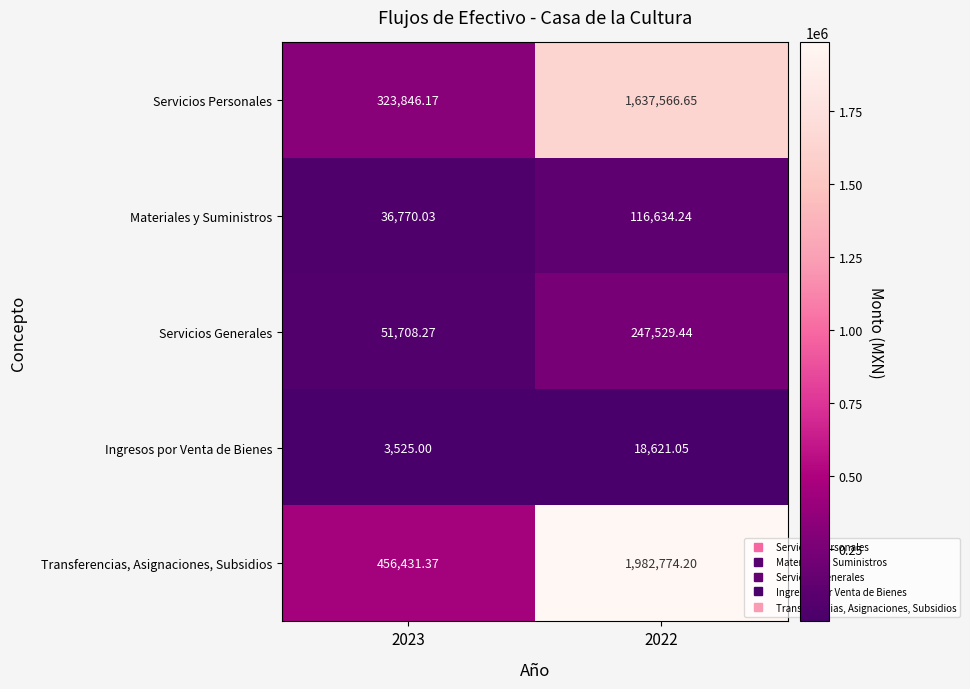

Which series has the widest spread of values?

Transferencias, Asignaciones, Subsidios